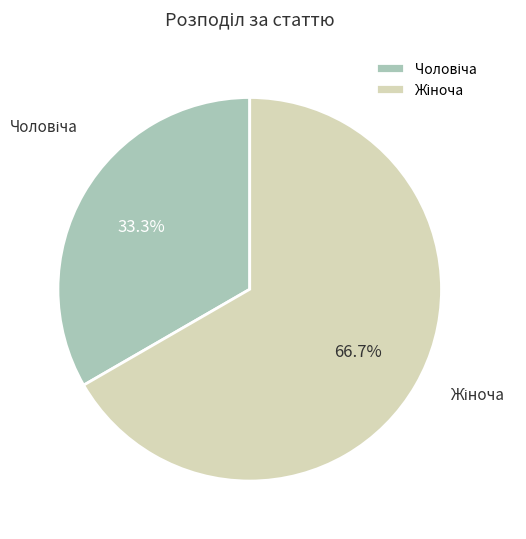

To the nearest percent, what is the average slice percentage?

50%